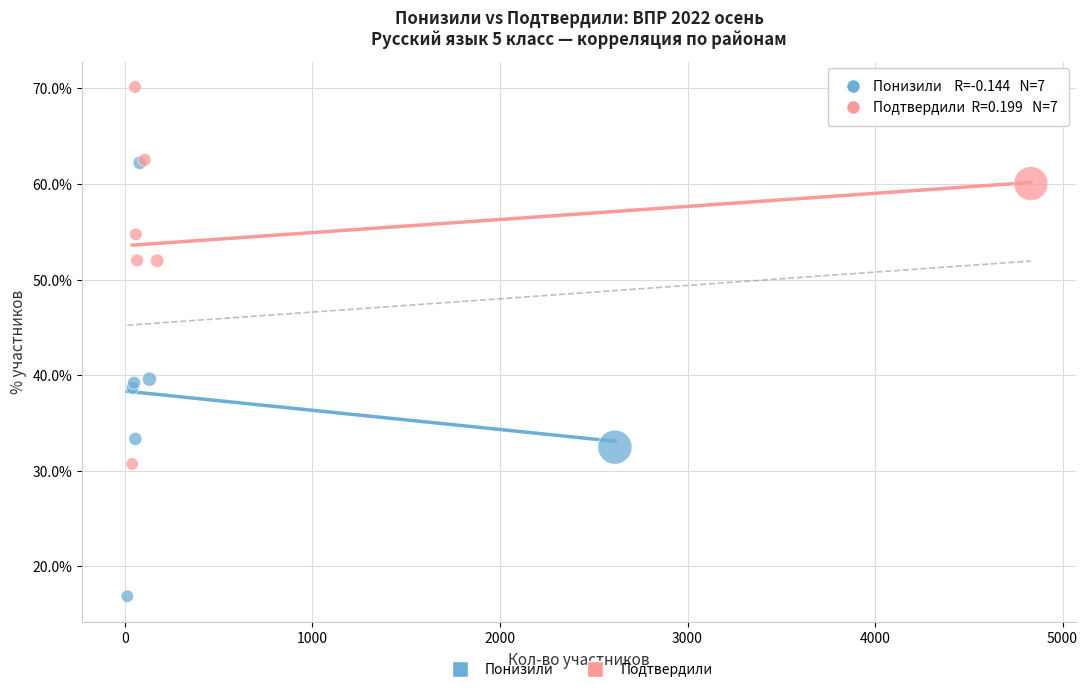

Which series has the widest spread of Y values?

Понизили